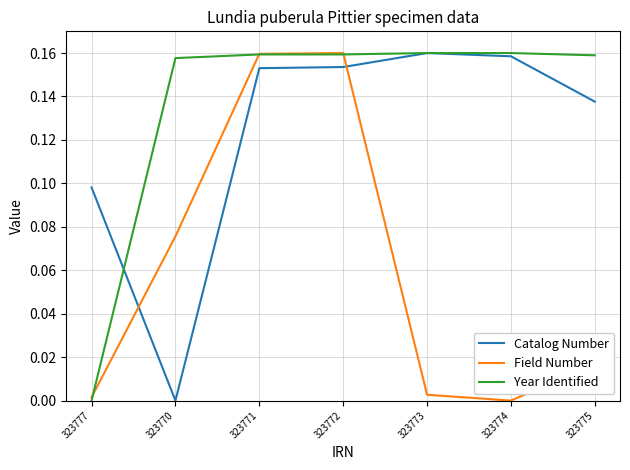

The Field Number series shows 0.0 at 323770. True or false?

False